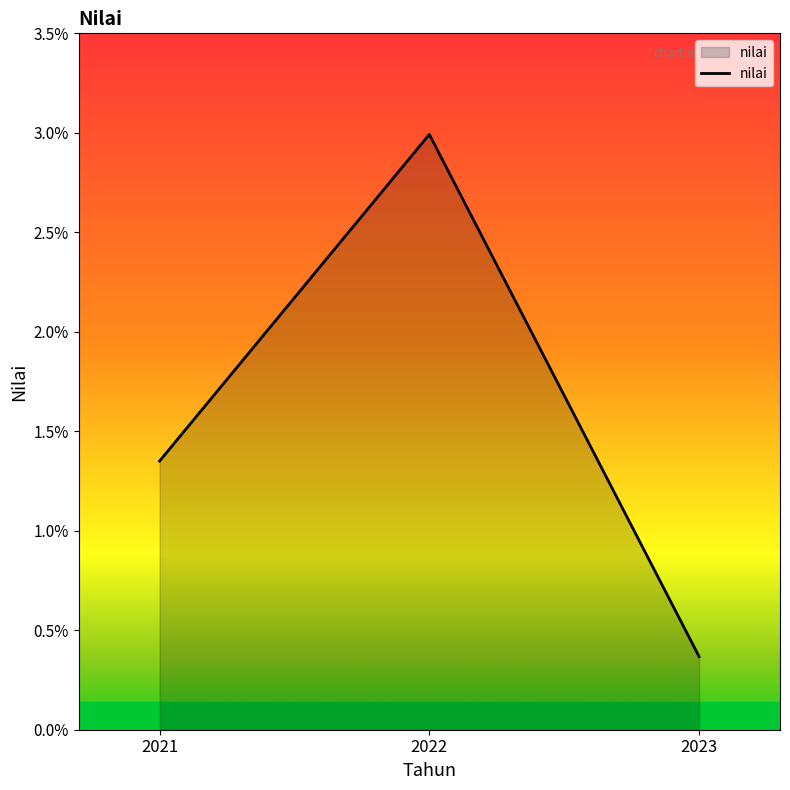

The chart shows a value of 0.0 at 2022. True or false?

False